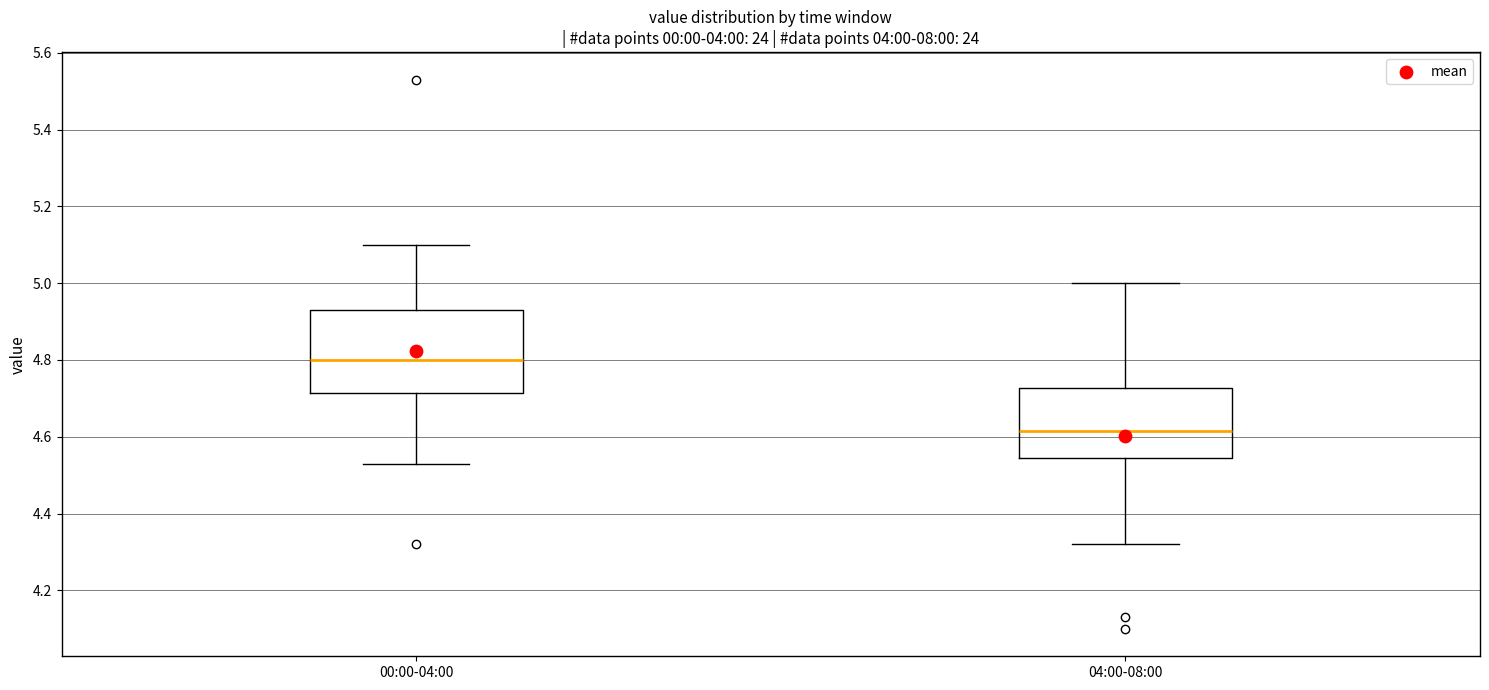

Reading left to right, read every box against the y-axis: the position of its median line, the range the box covers, and the ends of its whiskers. The values are not printed on the chart, so give them approximately, as read against the axis.

00:00-04:00: median 4.80, box 4.72 to 4.94, whiskers 4.54 to 5.10
04:00-08:00: median 4.62, box 4.54 to 4.72, whiskers 4.32 to 5.00